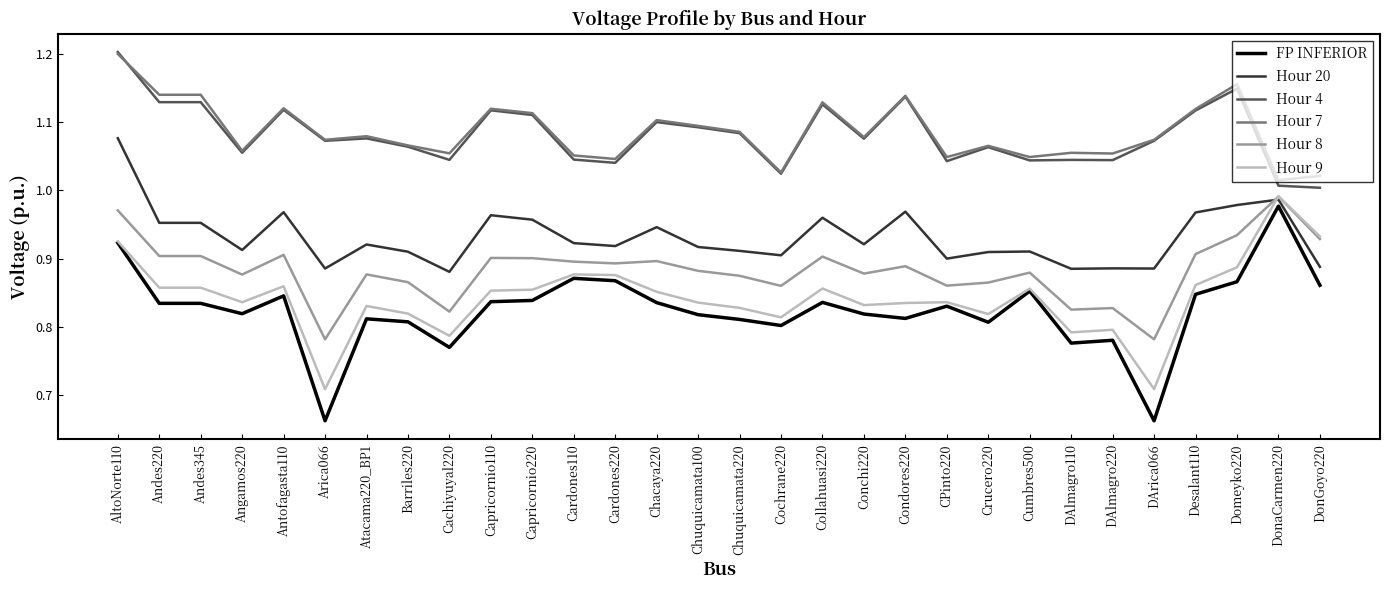

What is the total value across all series at Atacama220_BP1?

5.6